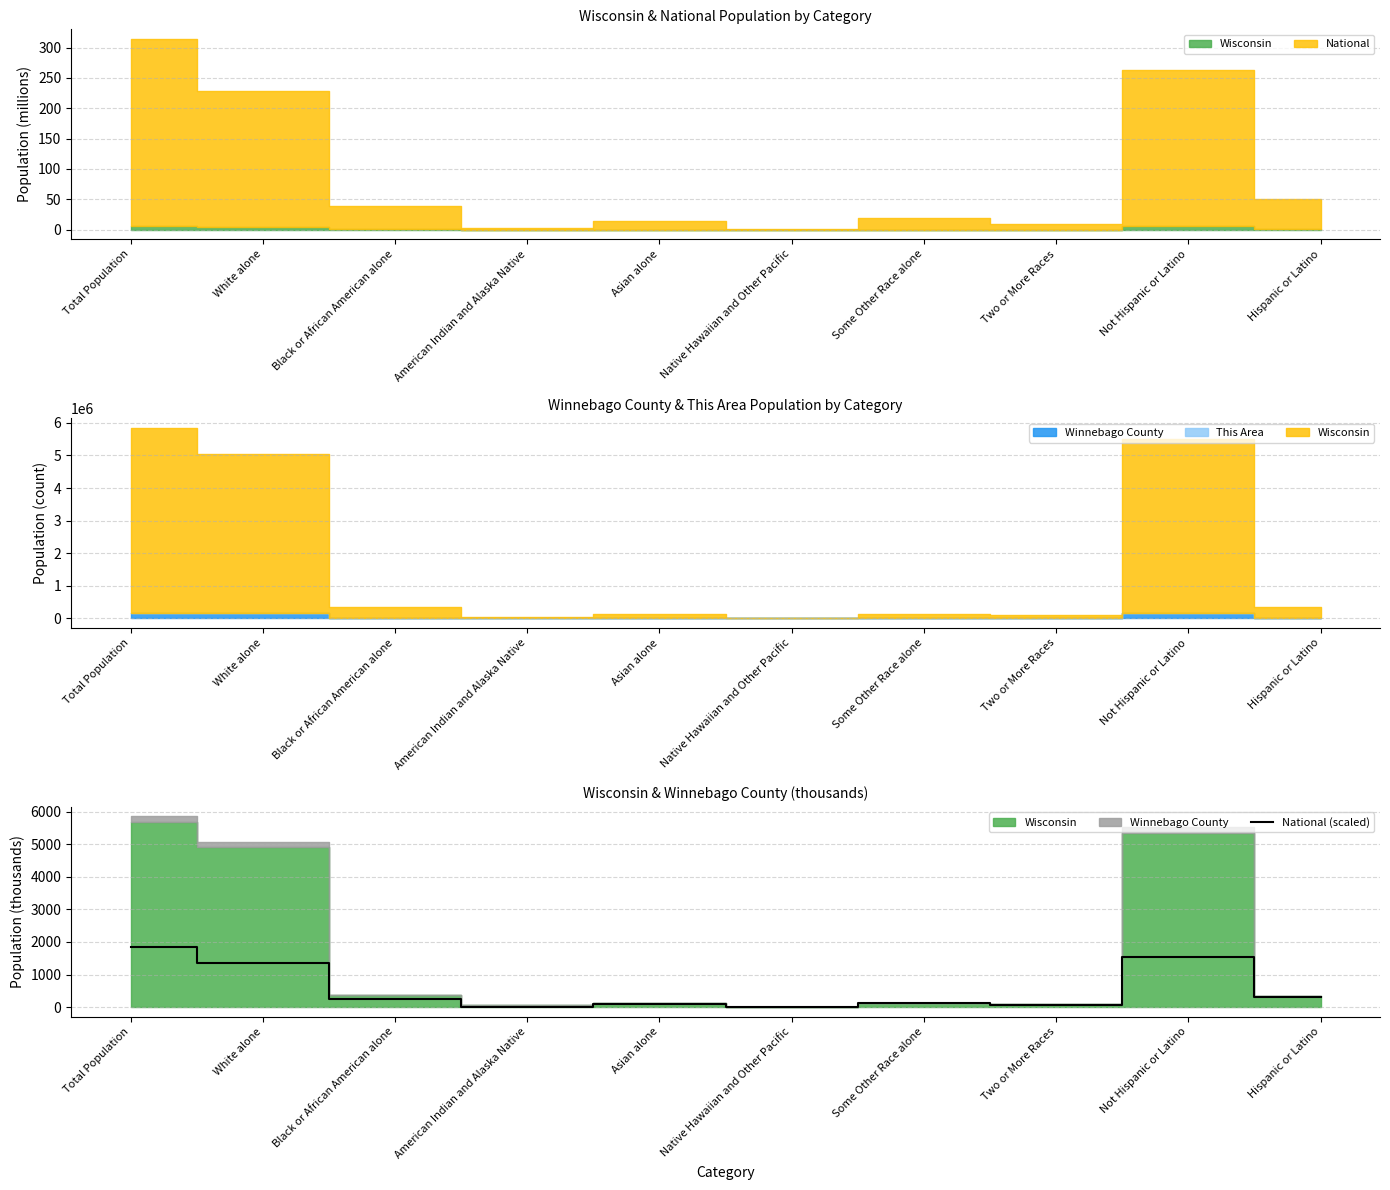

What is the maximum value for National (scaled)?

1852.5